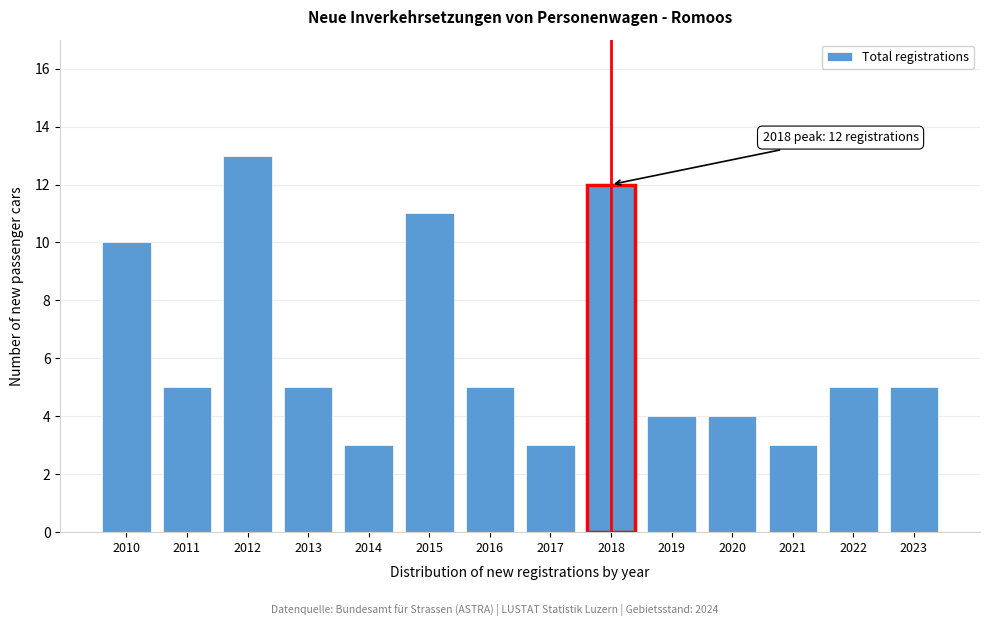

Reading right to left, extract all data points from this chart.

5	5	3	4	4	12	3	5	11	3	5	13	5	10